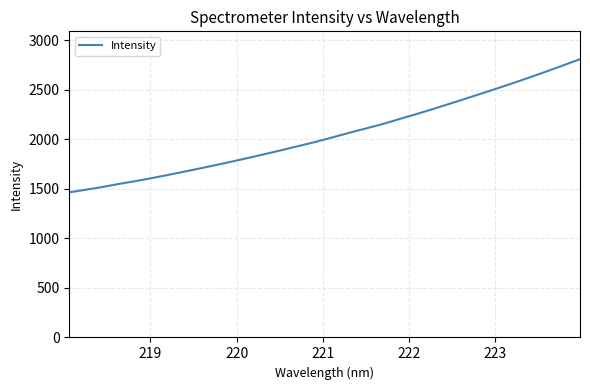

What is the minimum value shown in the chart?

1464.7